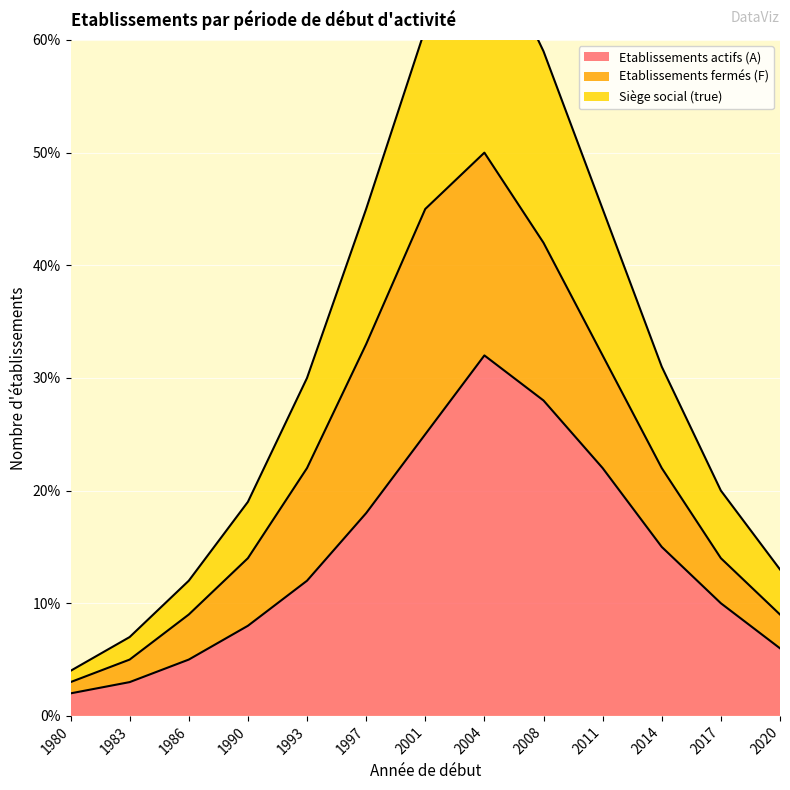

True or false: Siège social (true) and Etablissements actifs (A) intersect in this chart.

False